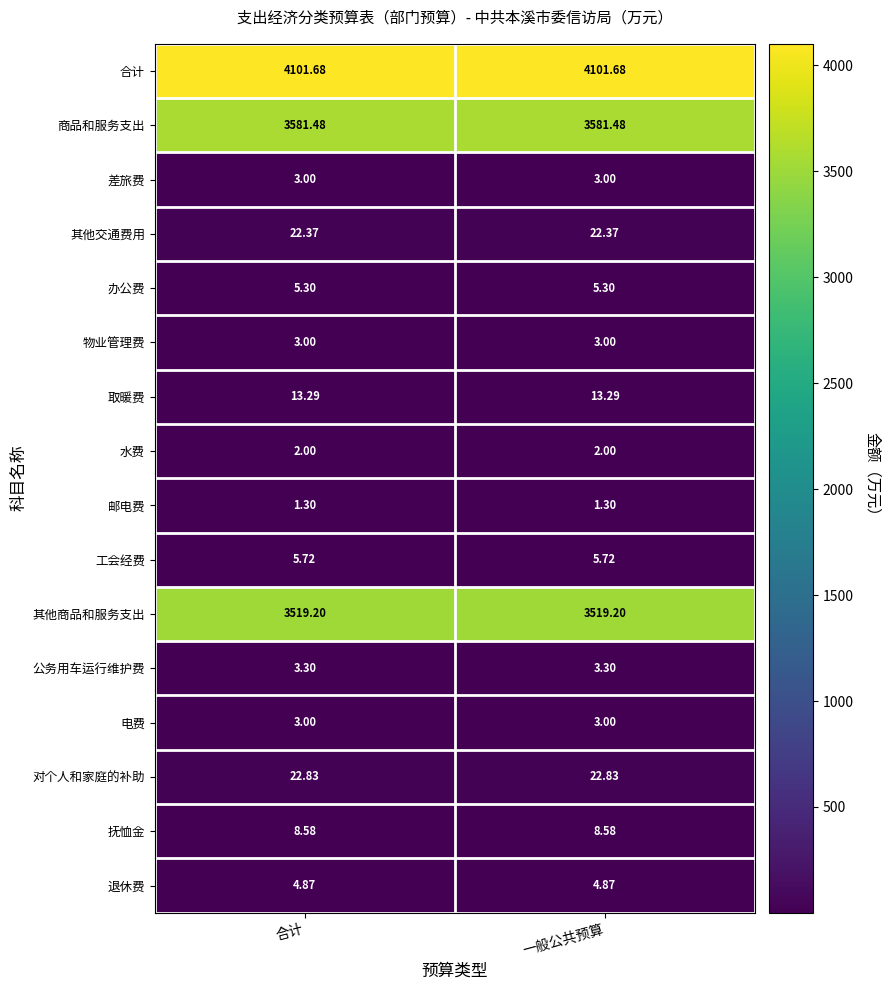

At how many categories does at least one series exceed 3385?

2